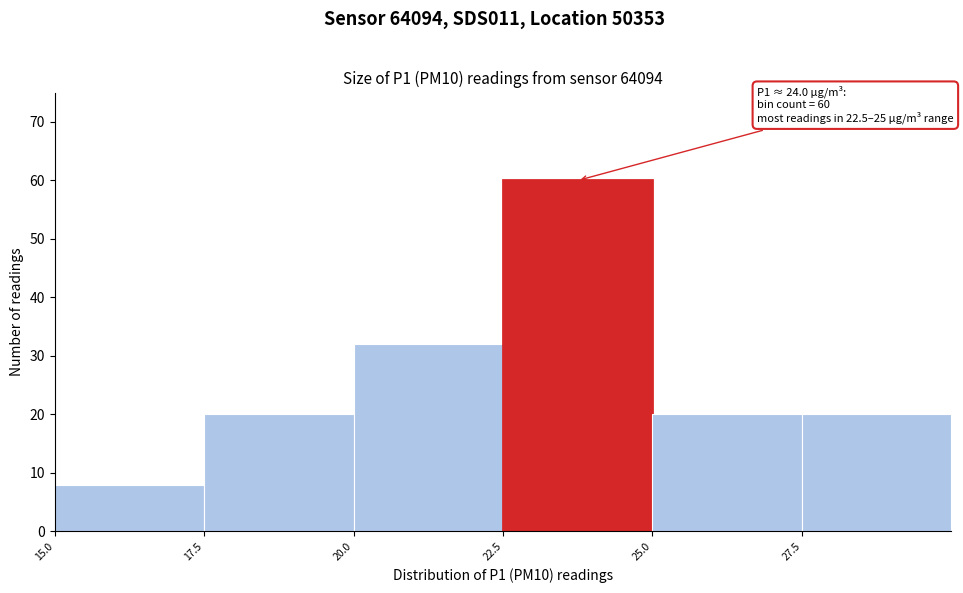

Which range on the x-axis has the tallest bar?

22.5 to 25.0